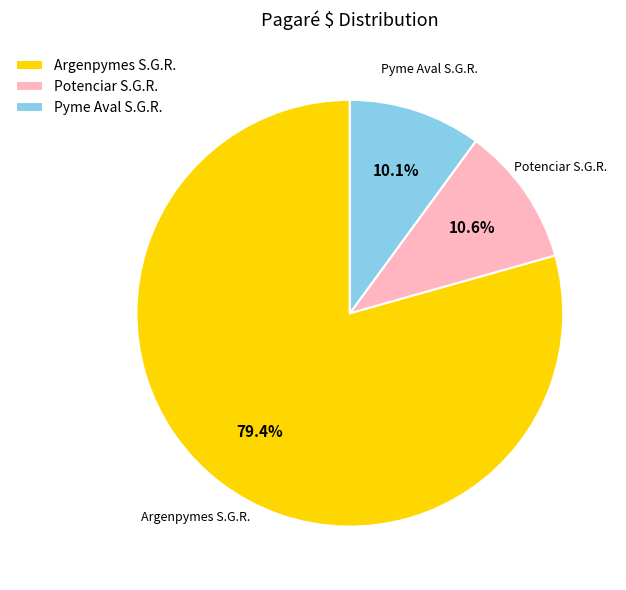

Count the number of slices in the pie.

3